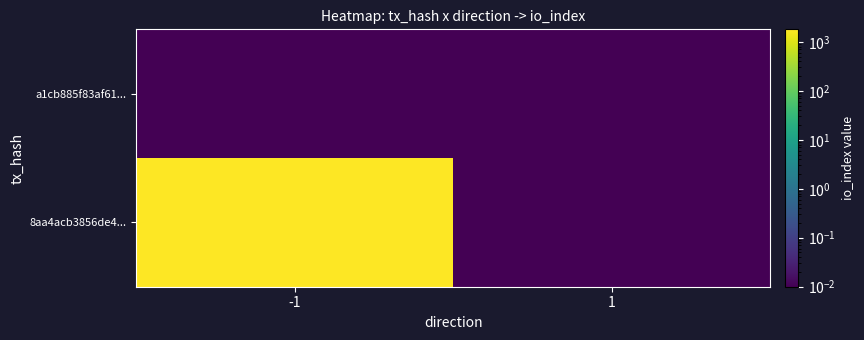

List the series in order of their overall mean, highest first.

8aa4acb3856de4..., a1cb885f83af61...